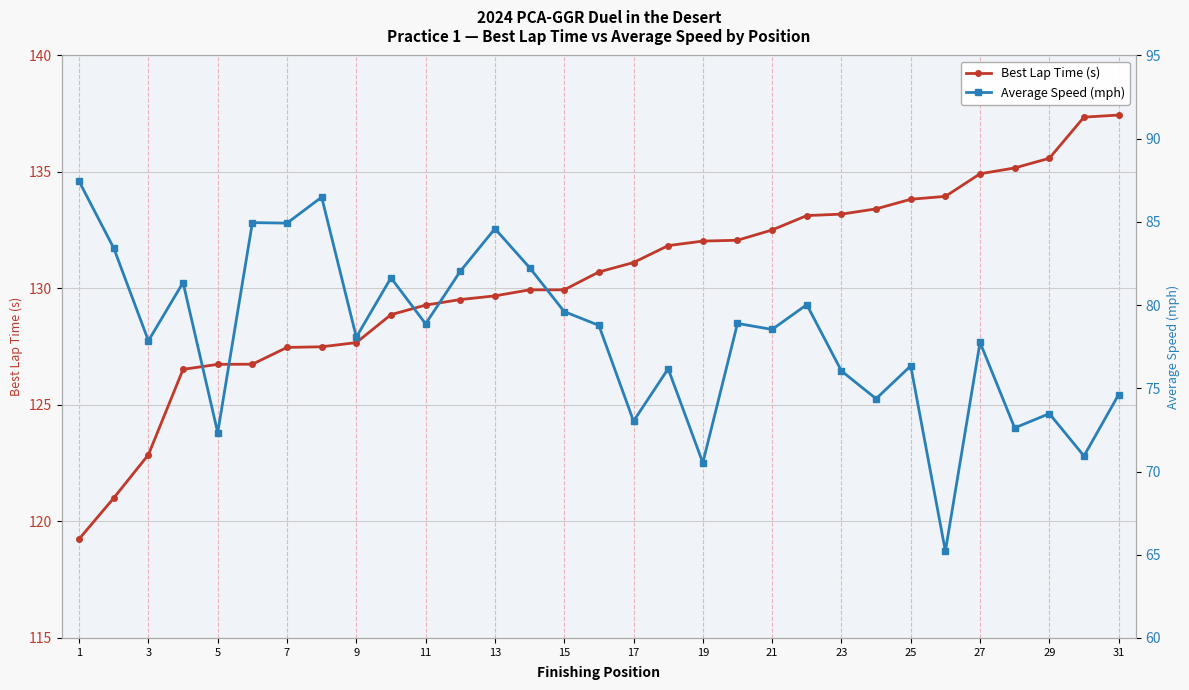

Which series has the largest total across all categories?

Best Lap Time (s)